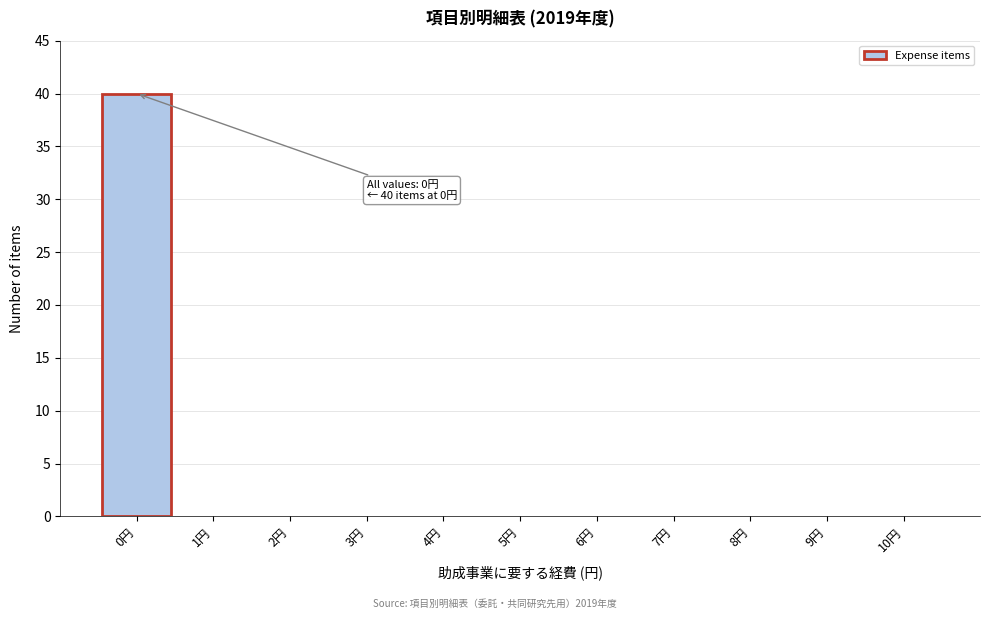

Reading left to right, what are all the values shown in this chart?

0円=40	1円=0	2円=0	3円=0	4円=0	5円=0	6円=0	7円=0	8円=0	9円=0	10円=0